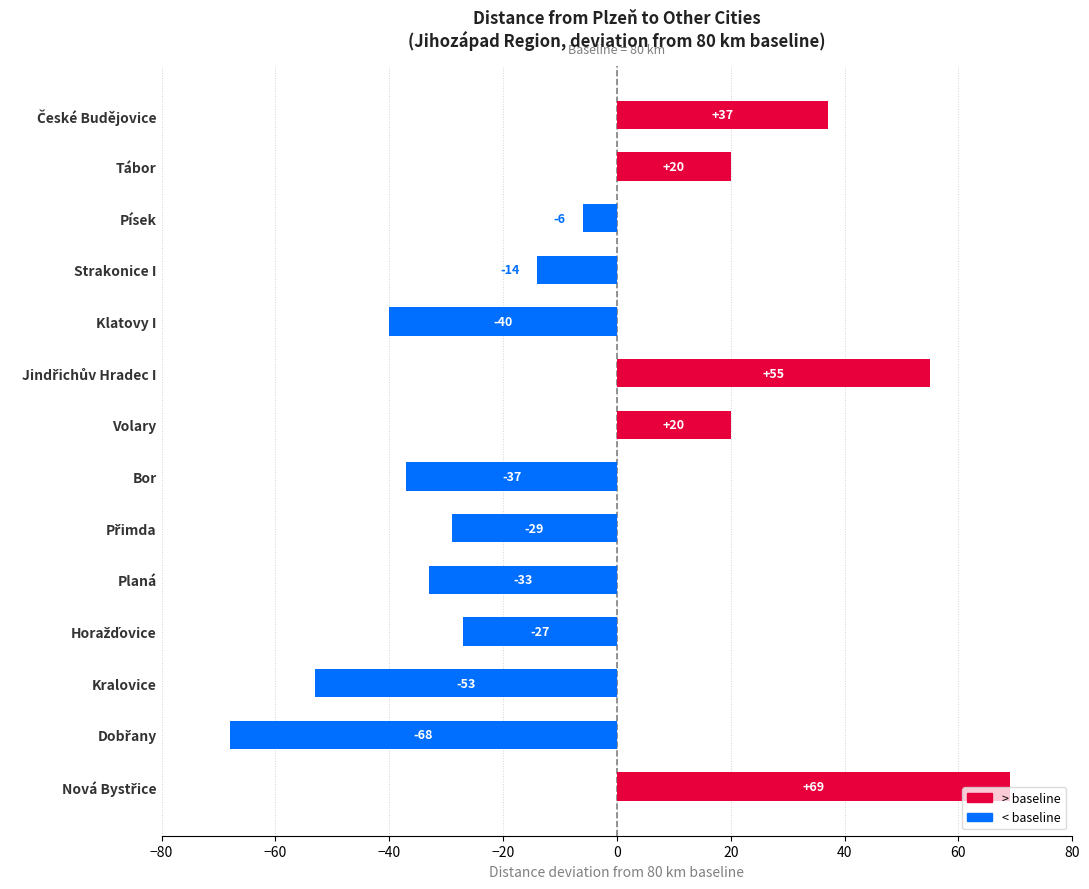

How many bars are there in total?

14